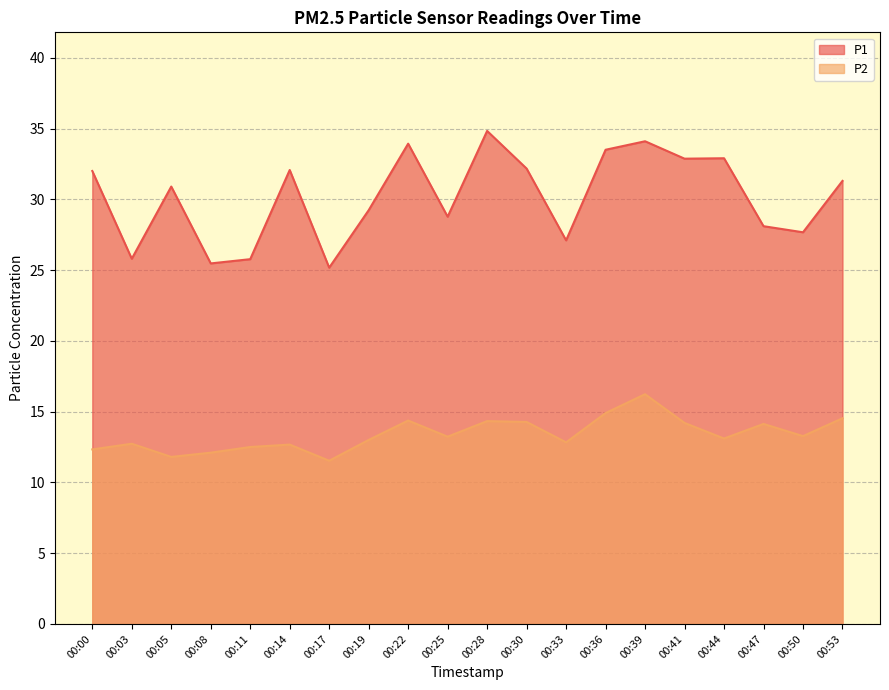

List the labels in order of P1 value, largest first.

00:28, 00:39, 00:22, 00:36, 00:44, 00:41, 00:30, 00:14, 00:00, 00:53, 00:05, 00:19, 00:25, 00:47, 00:50, 00:33, 00:03, 00:11, 00:08, 00:17